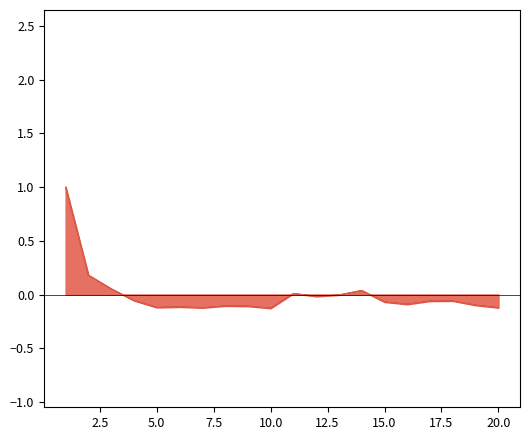

List the labels in order of PORCENTAJE value, smallest first.

10, 7, 20, 5, 6, 9, 8, 19, 16, 15, 17, 18, 4, 12, 13, 11, 14, 3, 2, 1